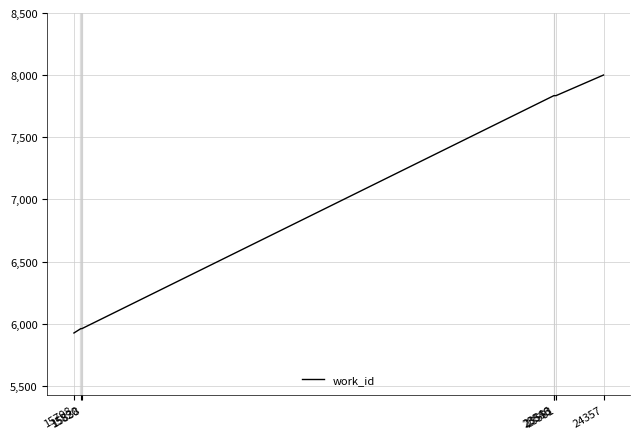

What is the average value?

7050